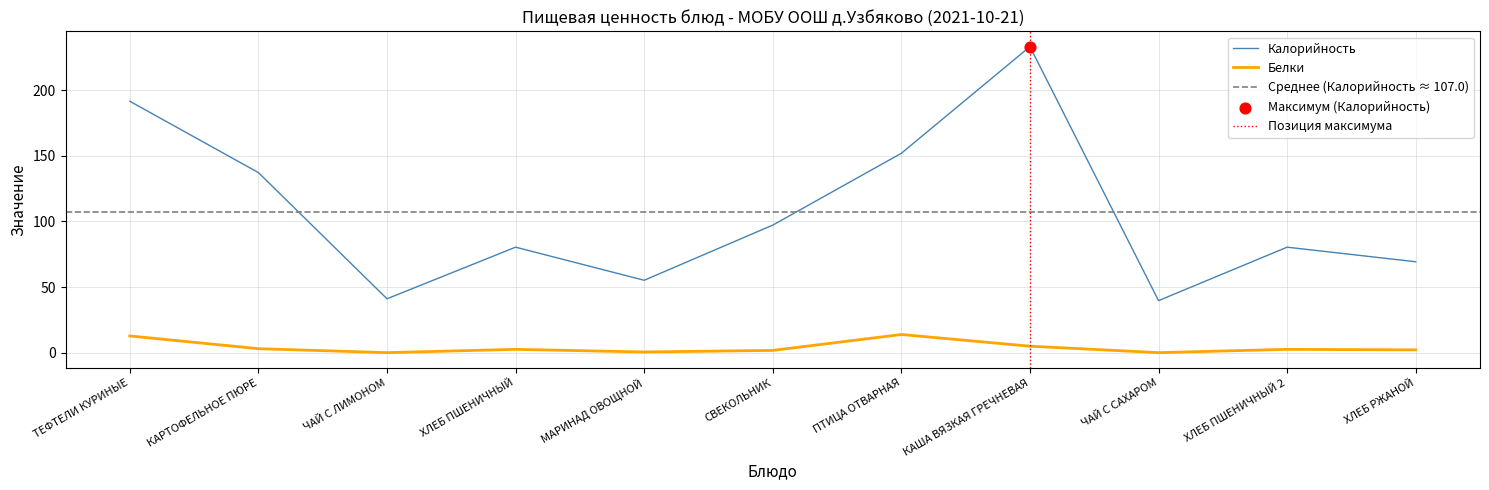

Which series contains the lowest Y value?

Белки